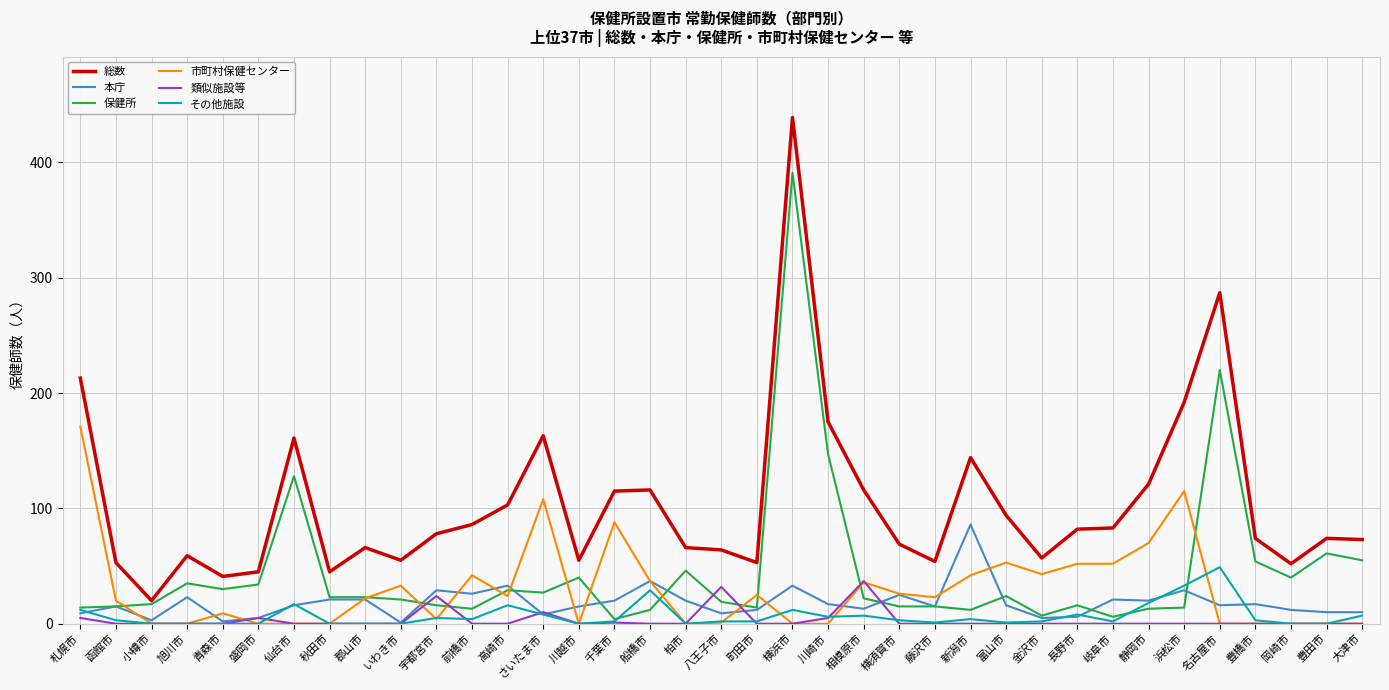

Is the value of 保健所 at 富山市 greater than the value of 総数 at 秋田市?

No